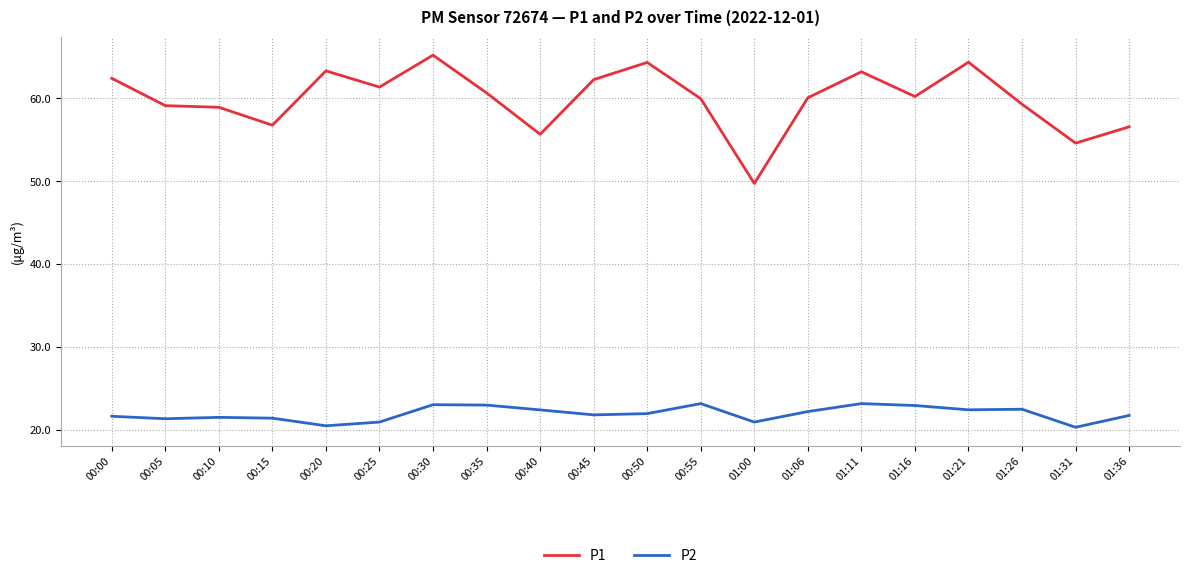

What is the spread (max minus min) of values at 00:55?

36.8